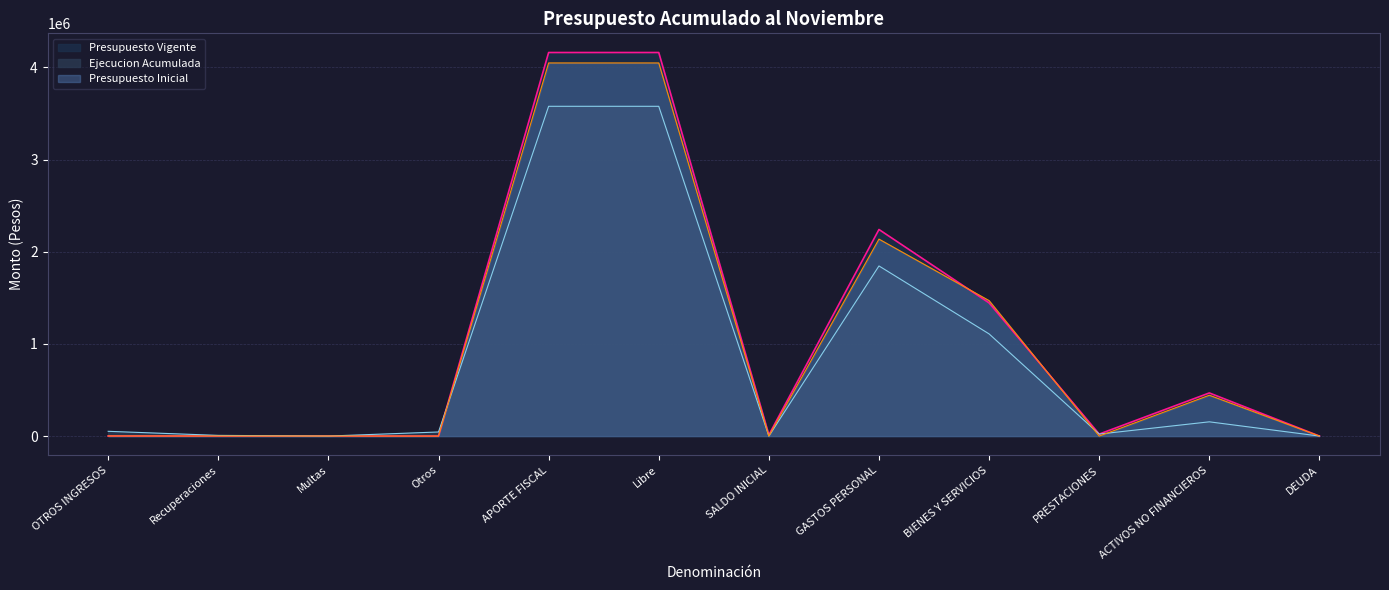

Between SALDO INICIAL and Otros, which is larger?

SALDO INICIAL